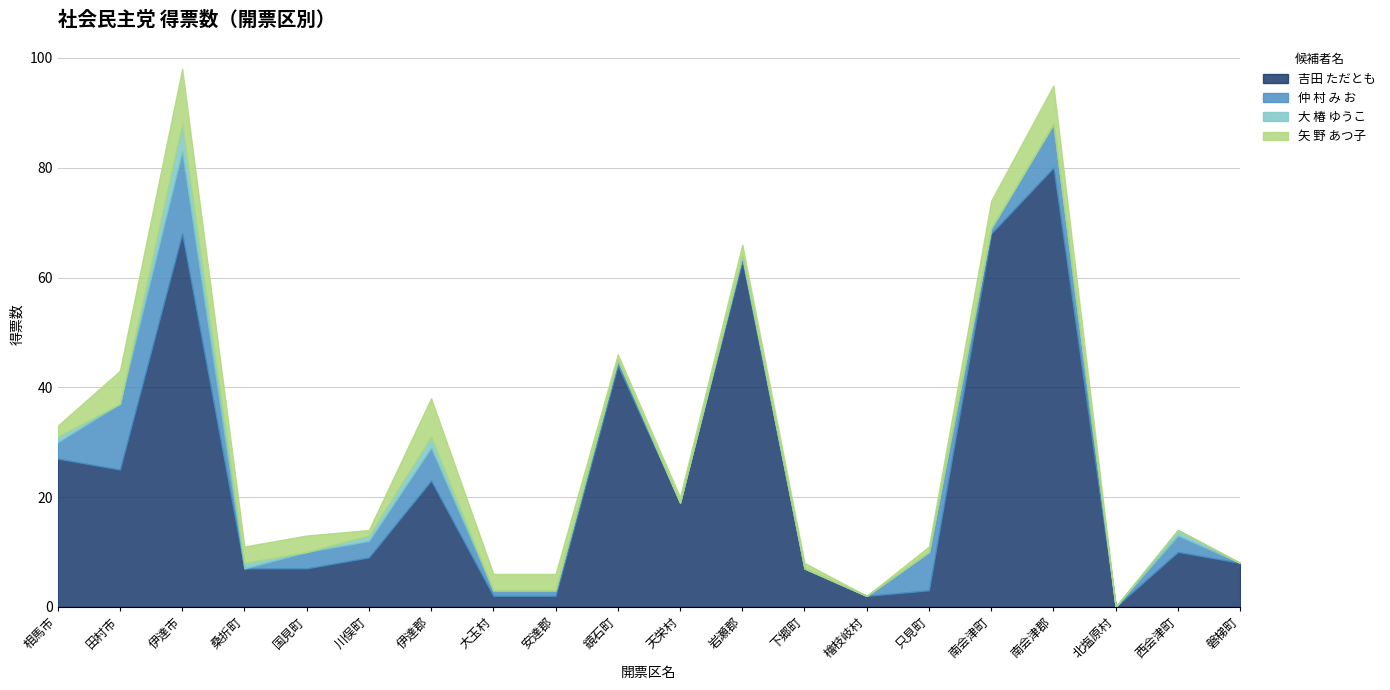

What is the value of the 吉田 ただとも point at the 4th from the left?

7